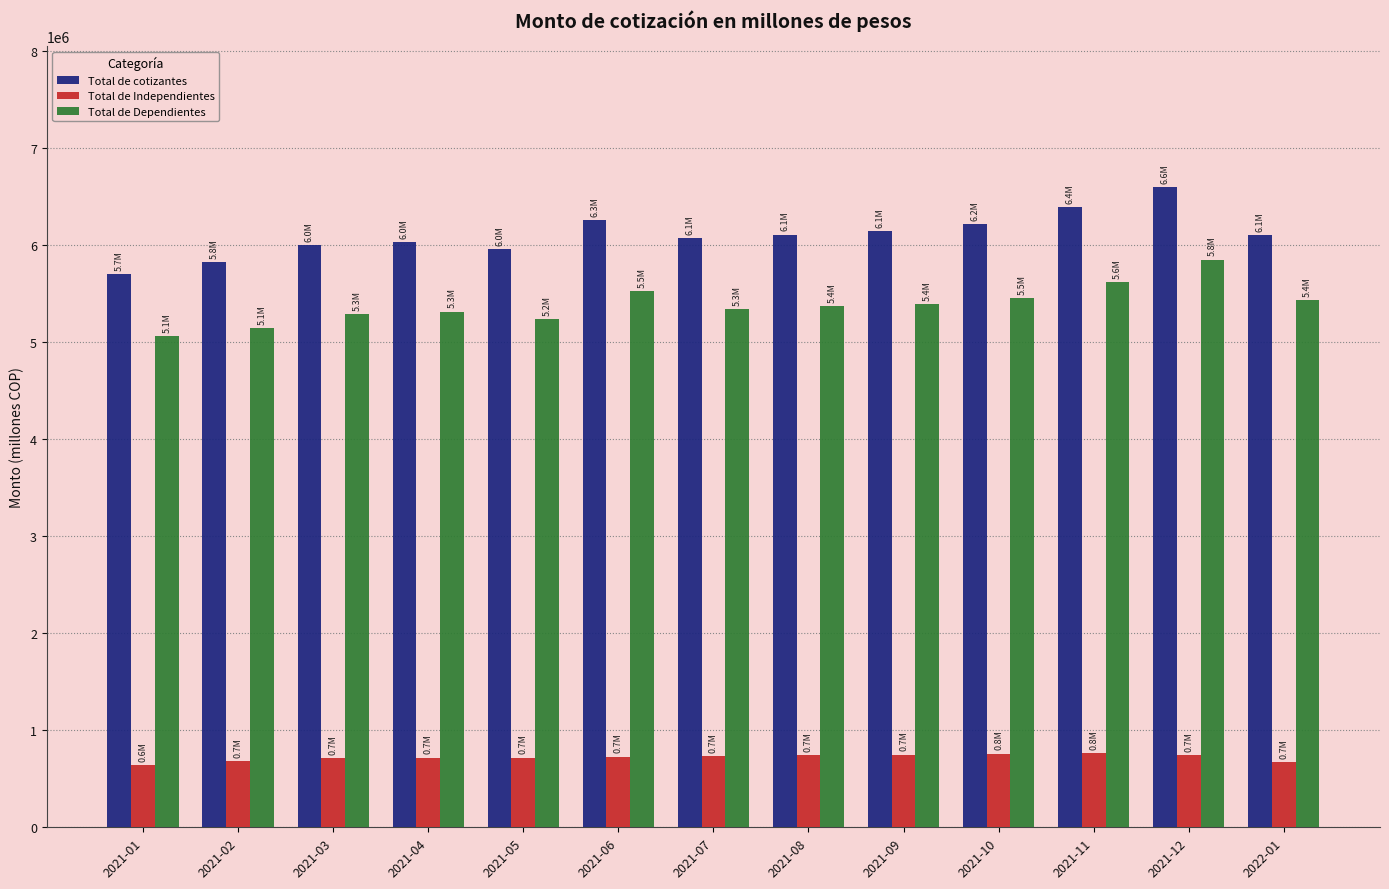

What is the total value across all series at 2021-08?

12212912.1